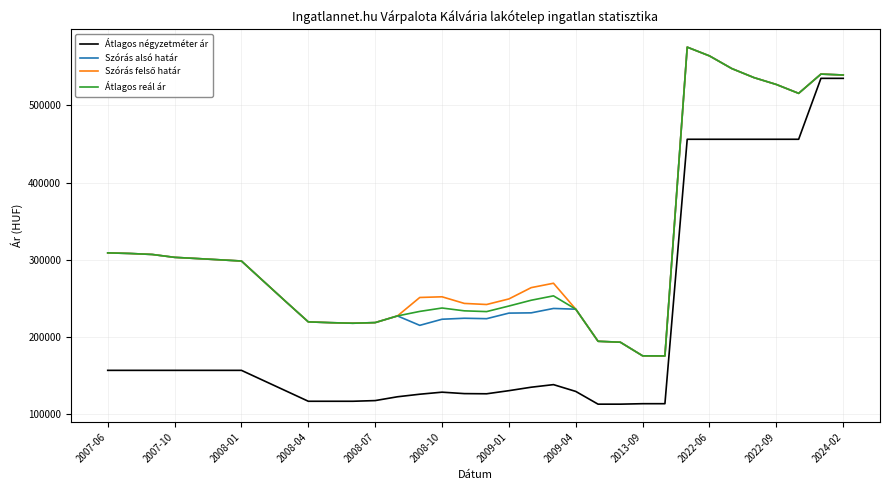

Which series has the largest range (max minus min)?

Átlagos négyzetméter ár